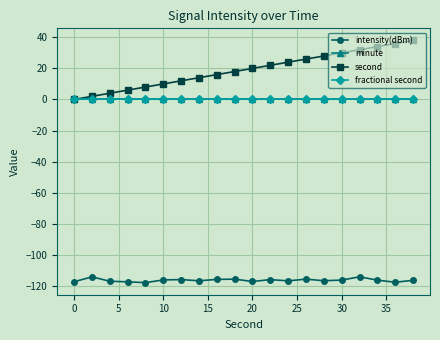

True or false: minute and fractional second cross at least once.

False